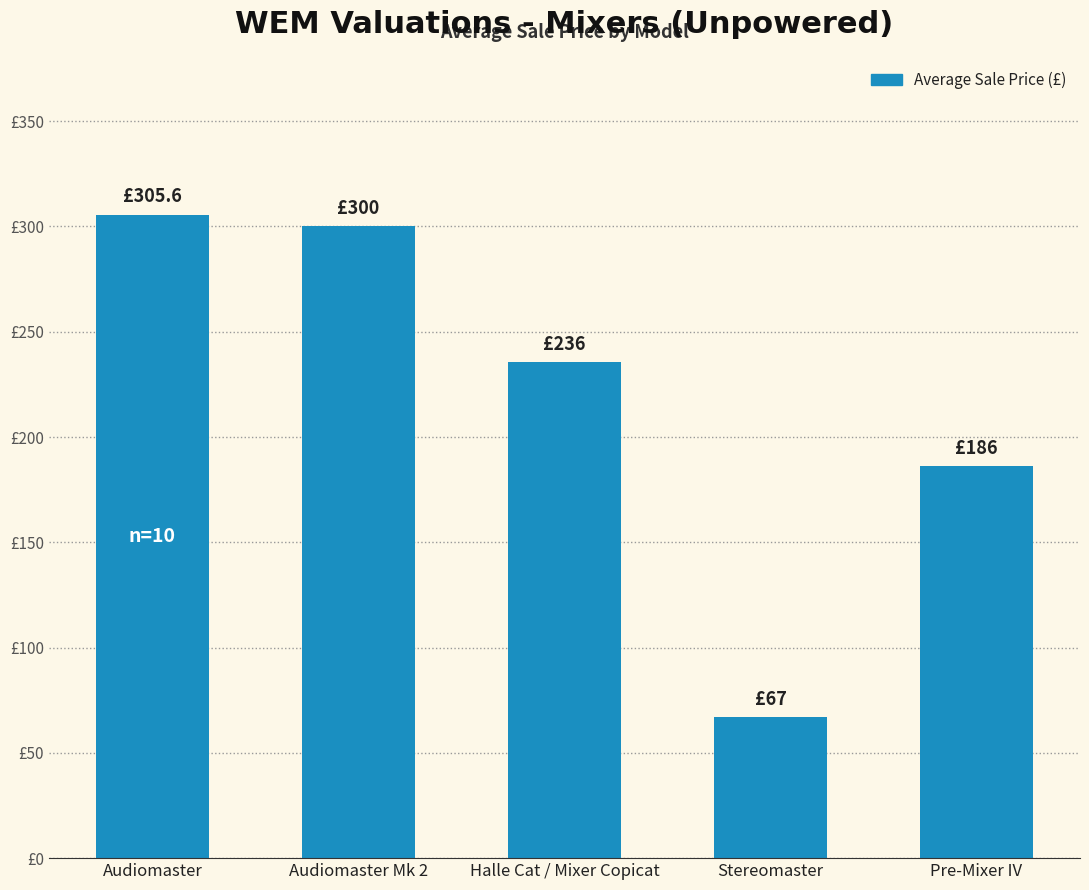

Rank the categories by value from lowest to highest.

Stereomaster, Pre-Mixer IV, Halle Cat / Mixer Copicat, Audiomaster Mk 2, Audiomaster